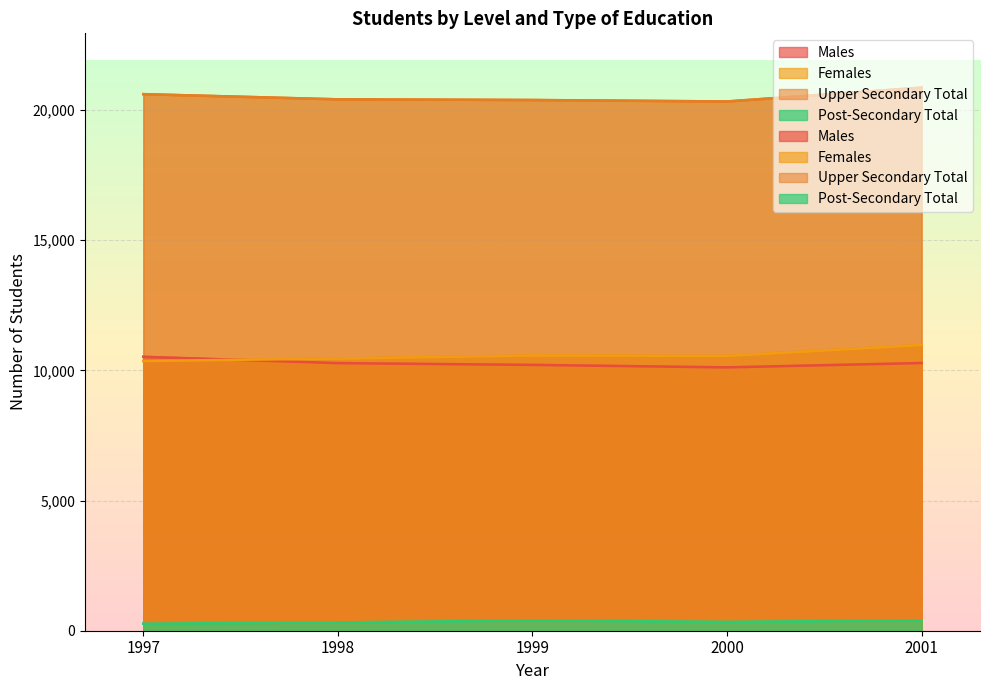

What is the difference between the maximum and minimum values in the Males series?

405